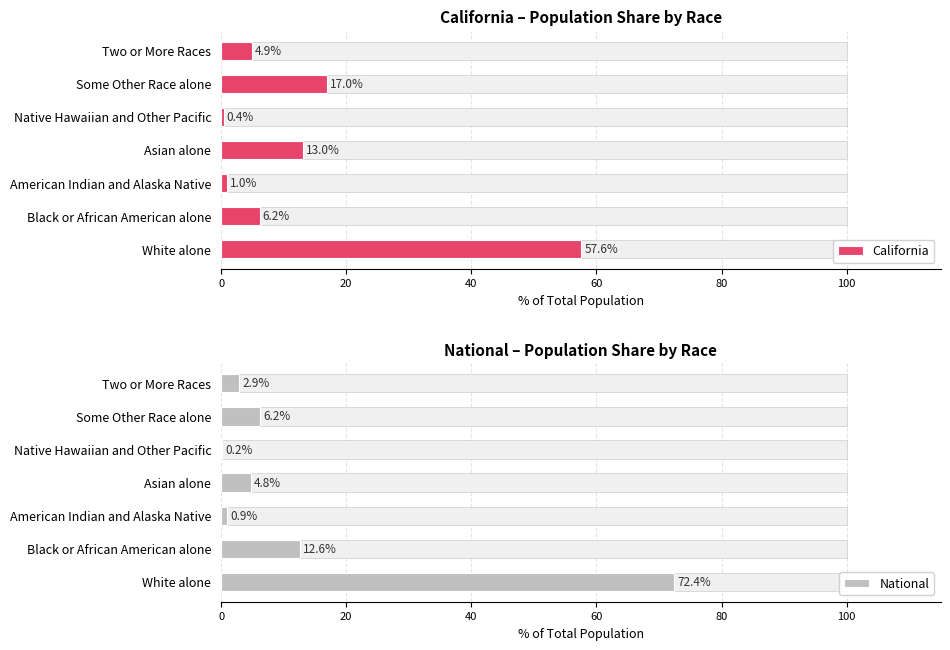

Is the value of California at Asian alone greater than the value of National at White alone?

No